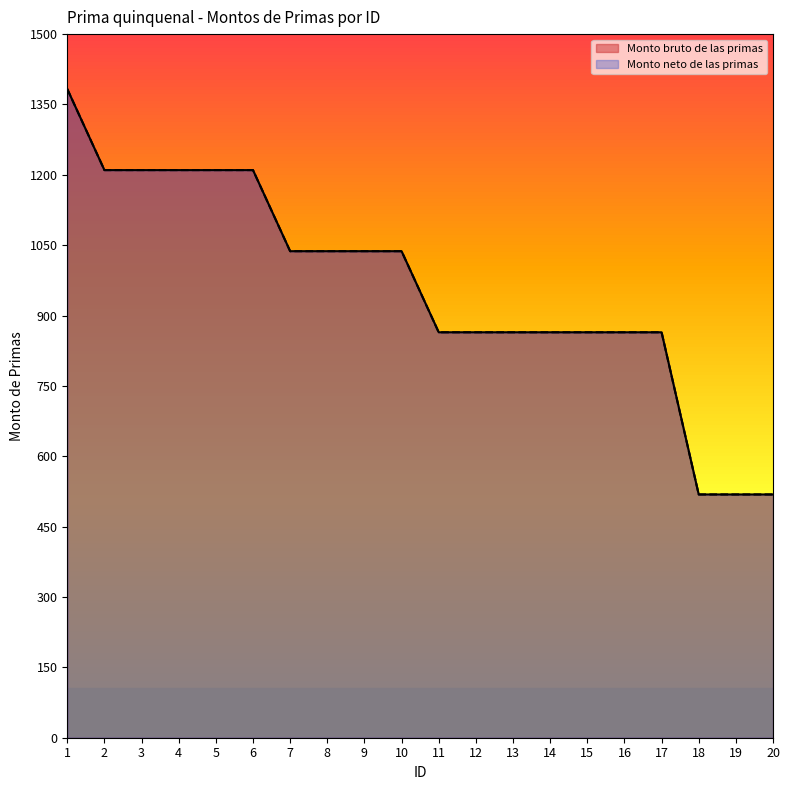

True or false: Monto bruto de las primas has a value of 365.8 at 17.

False